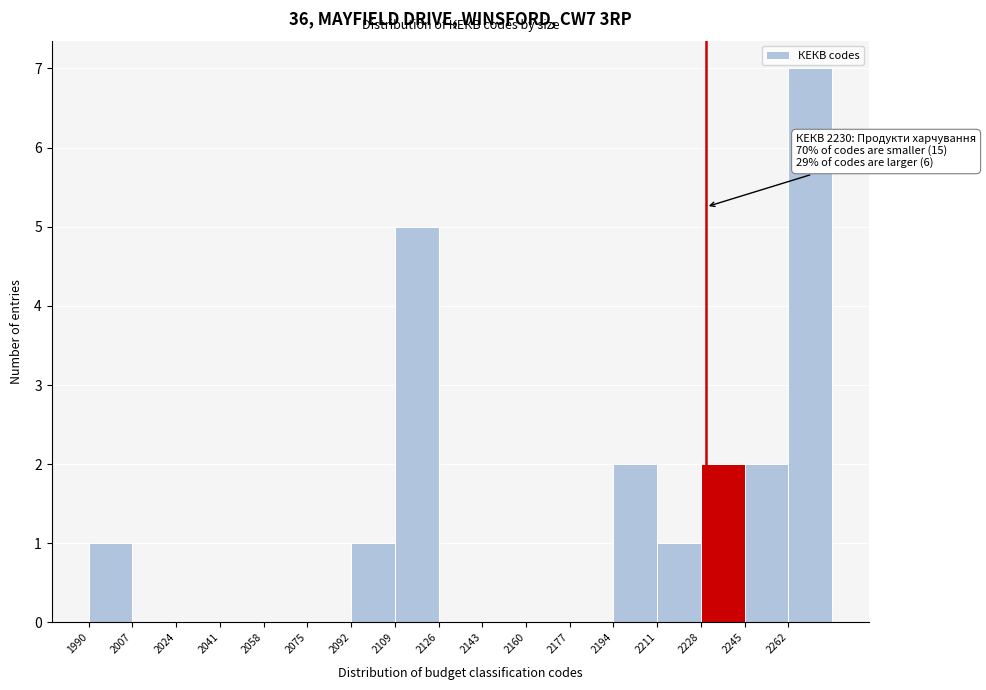

Over which range of the x-axis is the bar tallest?

2262 to 2279